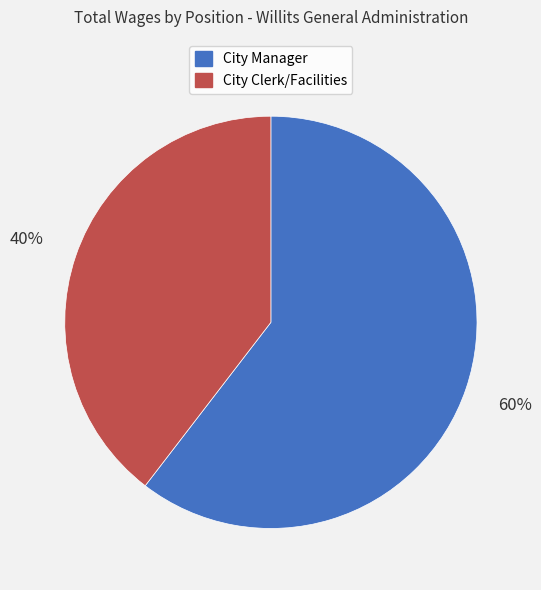

Do City Clerk/Facilities and City Manager together represent more than half of the pie?

Yes